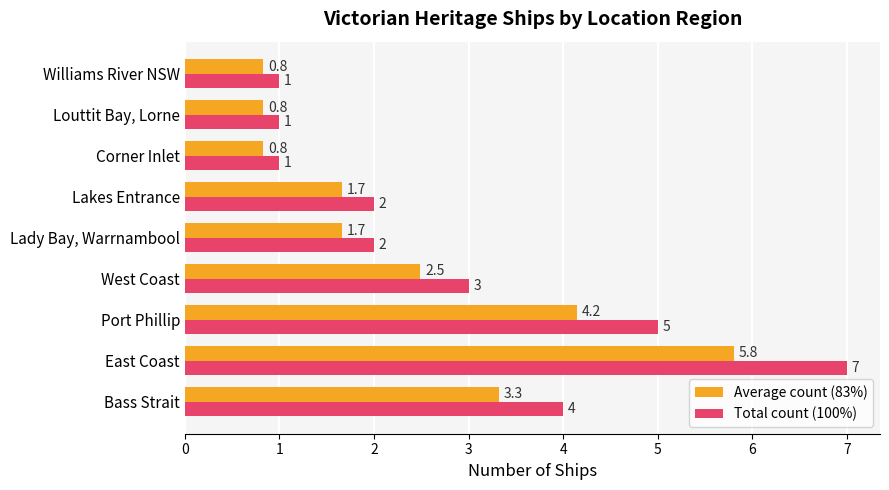

What is the lowest value of the Total count (100%) series?

1.0